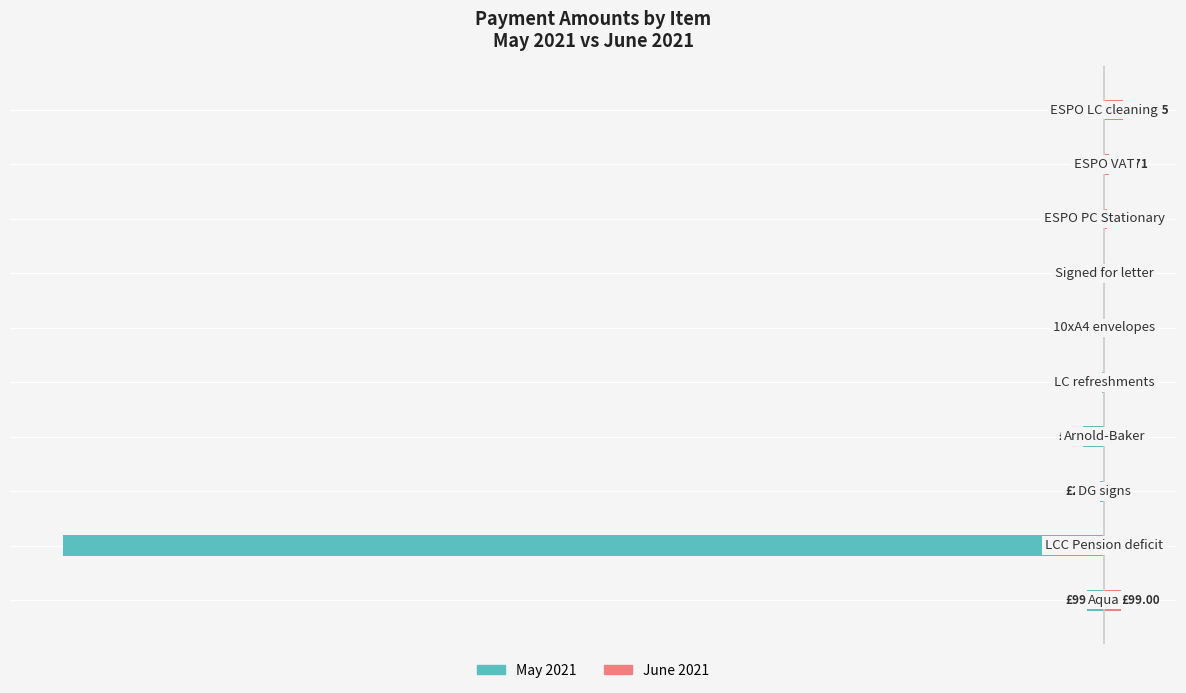

What is the value of the May 2021 bar at the 2nd from the left?

-6000.0